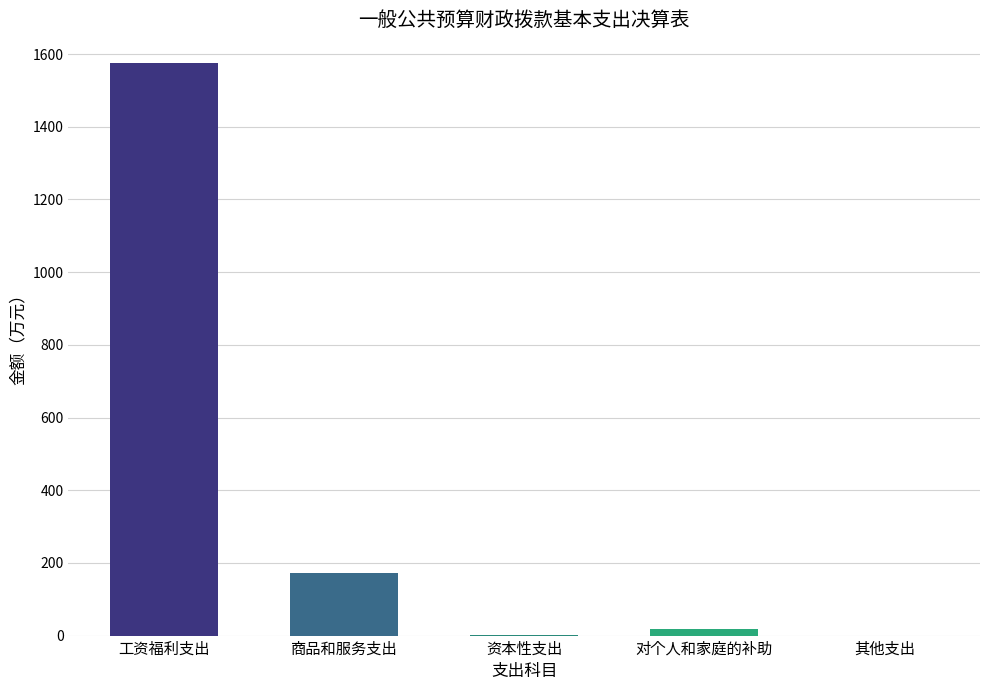

True or false: the data shows 103.2 at 商品和服务支出.

False